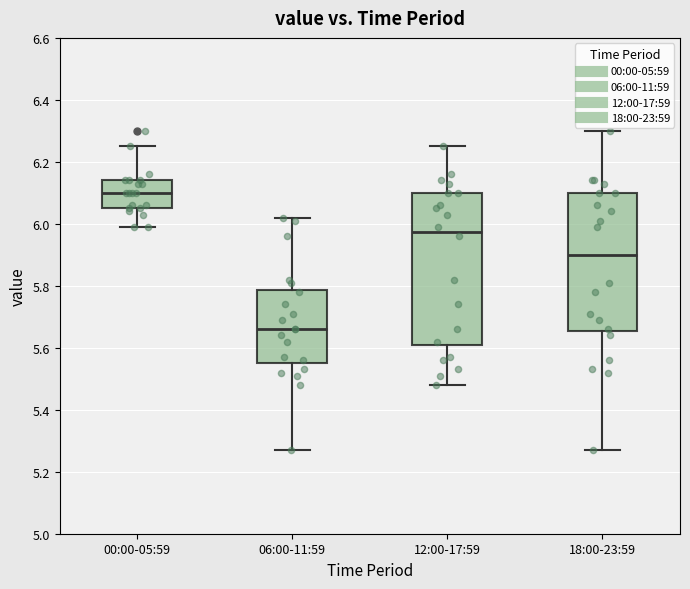

Which box is the tallest, from its lower edge to its upper edge?

12:00-17:59